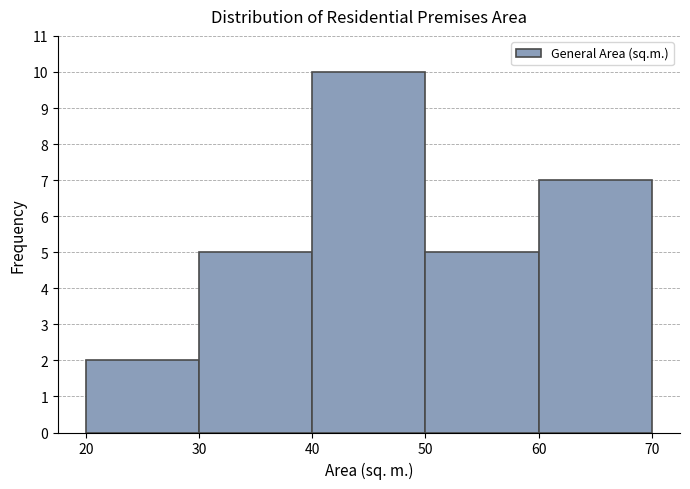

Reading left to right, list every bar in this chart as the range it spans on the x-axis followed by its height. The values are not printed on the chart, so give them approximately, as read against the axis.

20 to 30: 2
30 to 40: 5
40 to 50: 10
50 to 60: 5
60 to 70: 7